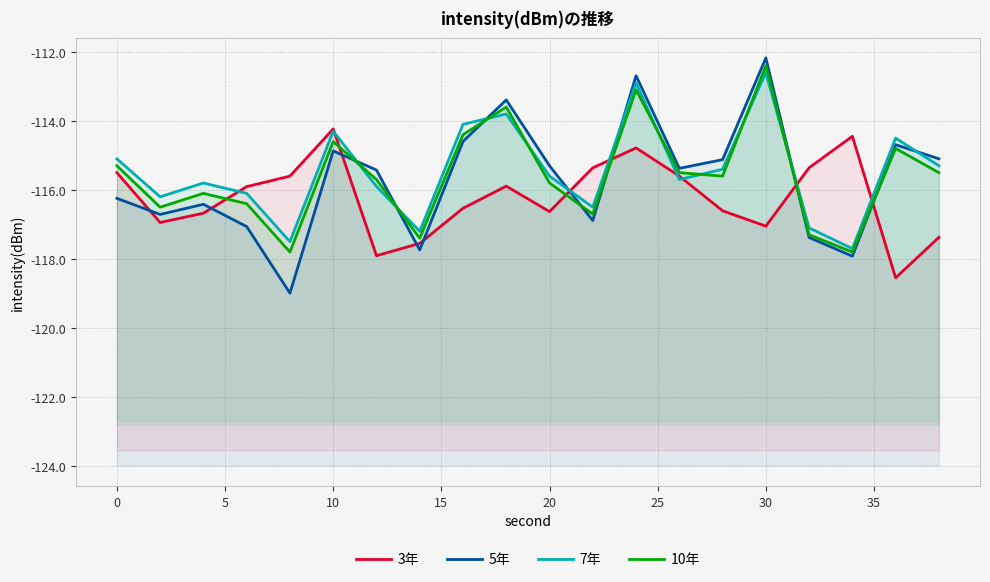

Is the value of 10年 at 15 greater than the value of 7年 at 30?

No